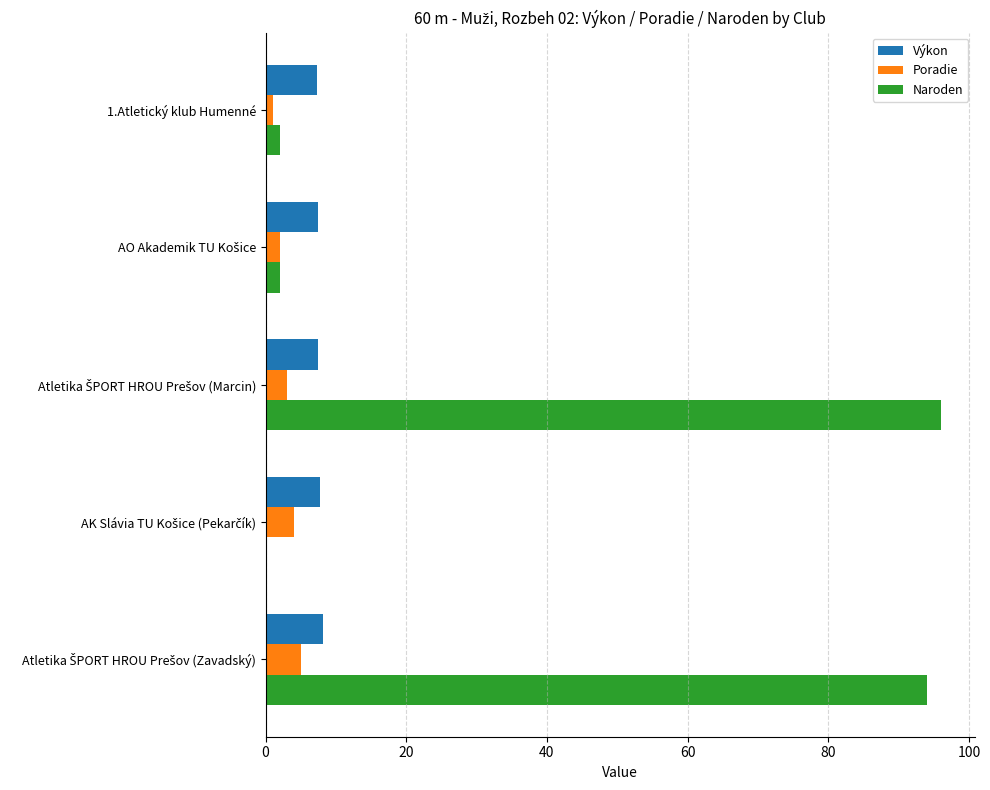

What is the greatest value displayed?

96.0